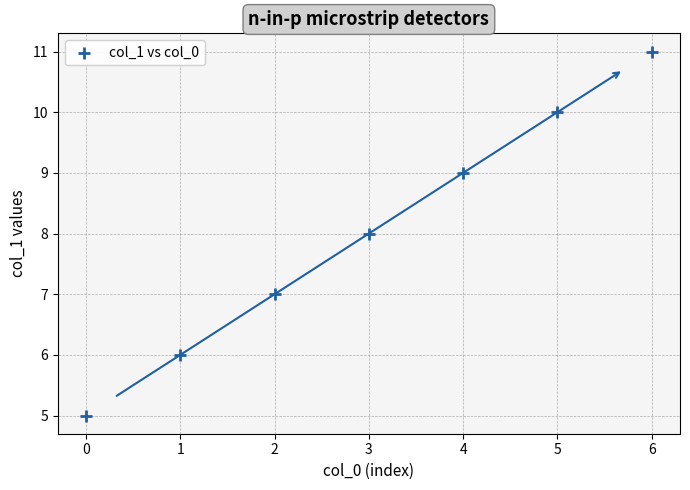

What is the average Y value?

8